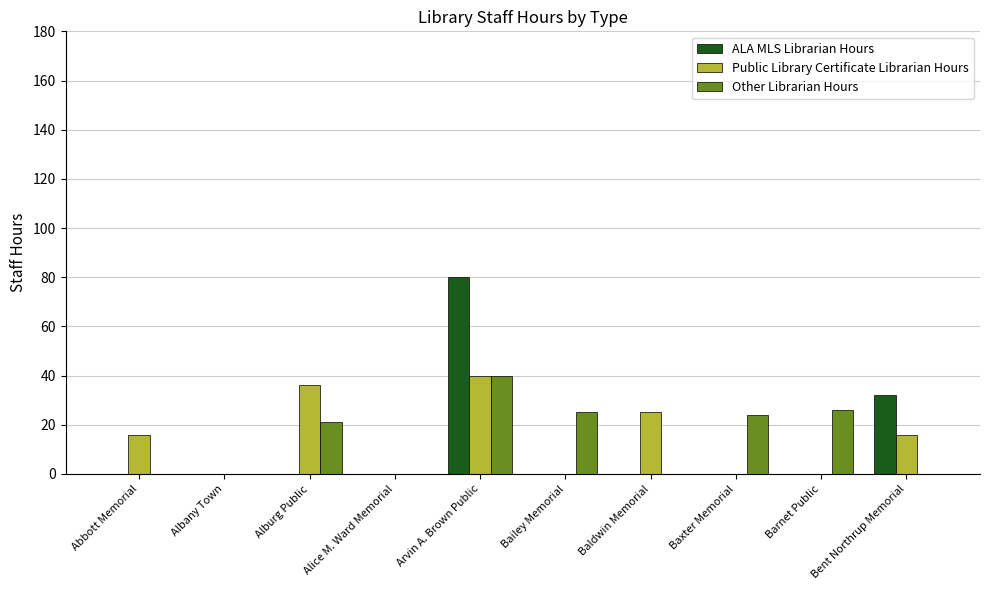

Is it true that ALA MLS Librarian Hours equals 0 at Bailey Memorial?

True